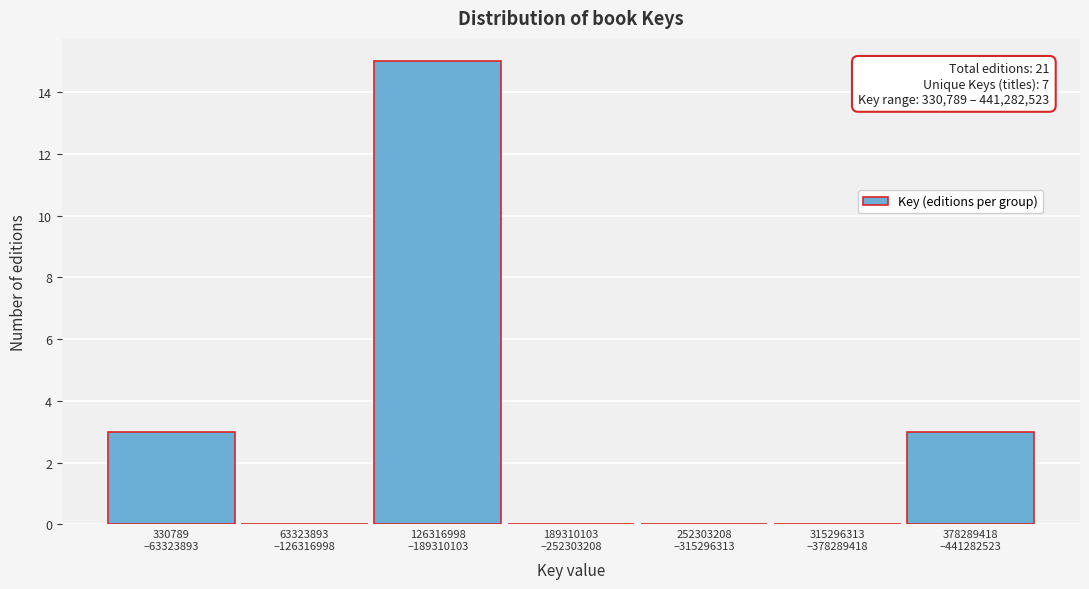

What is the greatest value displayed?

15